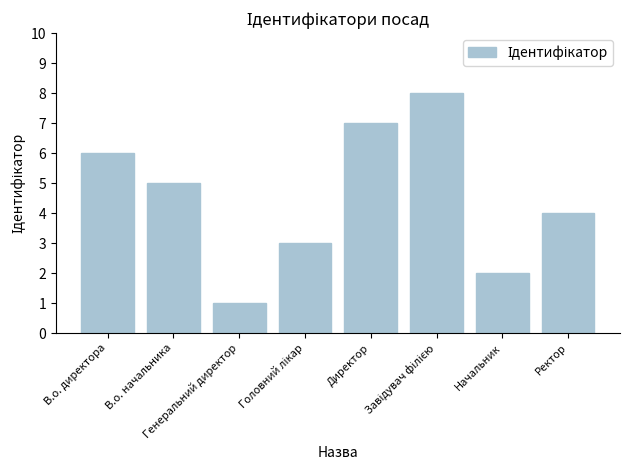

Which category has the lowest value across all series?

Генеральний директор